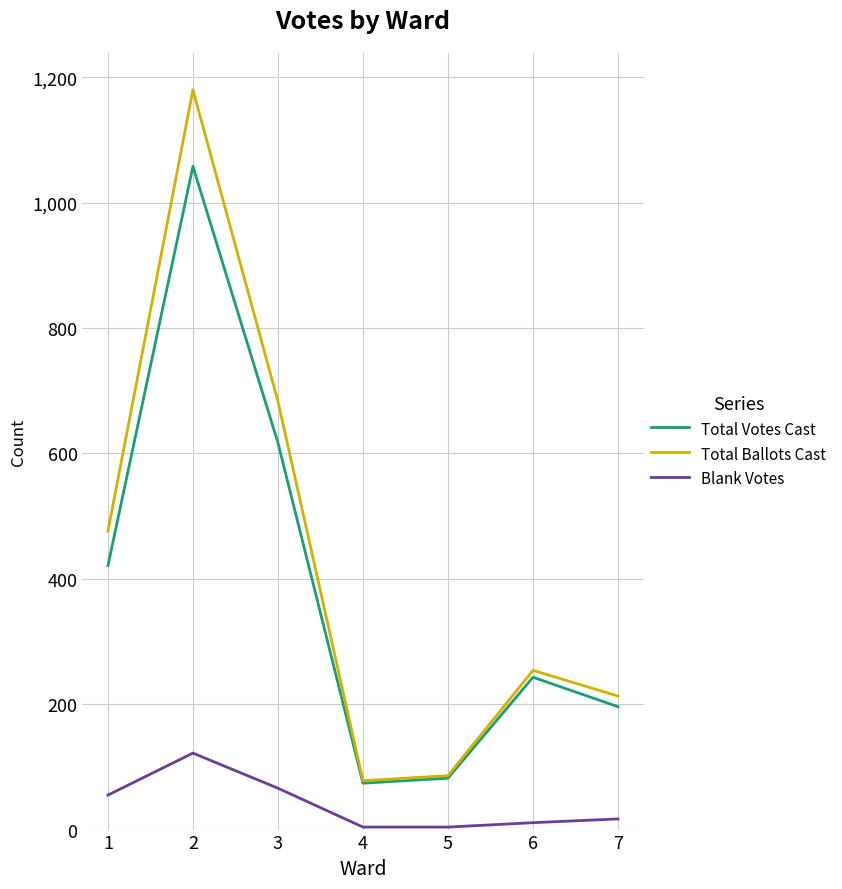

How many lines are shown in the chart?

3